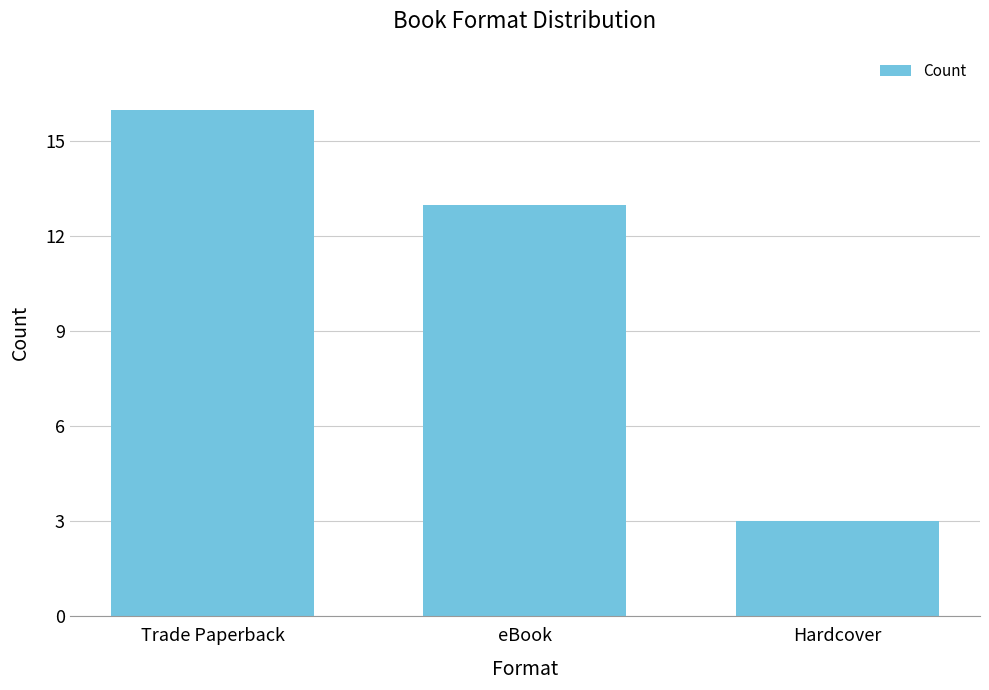

What is the difference between the values at Trade Paperback and eBook?

3